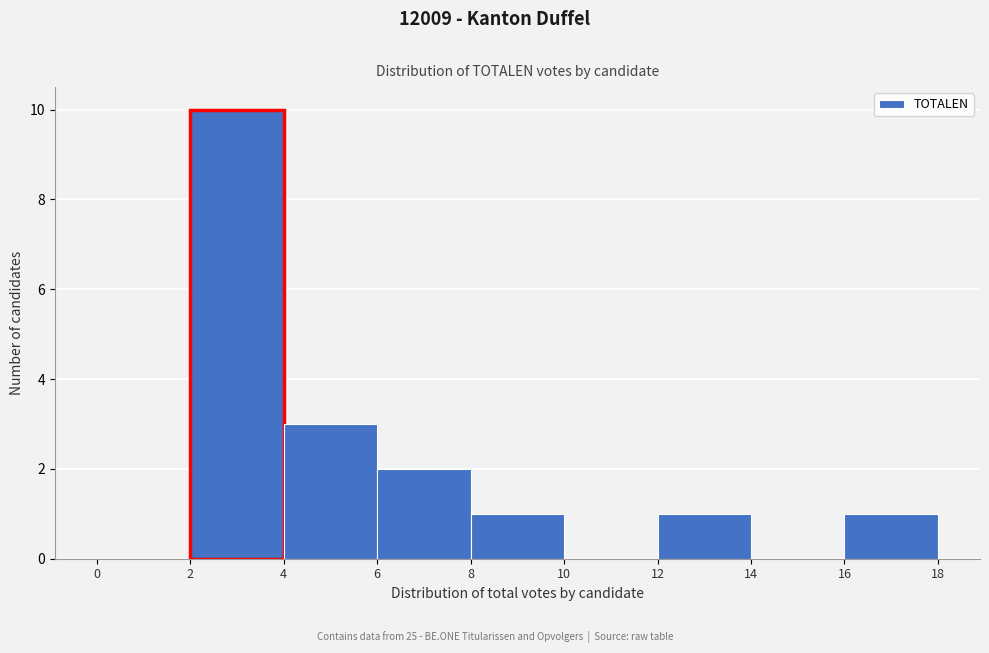

Reading left to right, list every bar in this chart as the range it spans on the x-axis followed by its height. The values are not printed on the chart, so give them approximately, as read against the axis.

0 to 2: 0
2 to 4: 10
4 to 6: 3
6 to 8: 2
8 to 10: 1
10 to 12: 0
12 to 14: 1
14 to 16: 0
16 to 18: 1